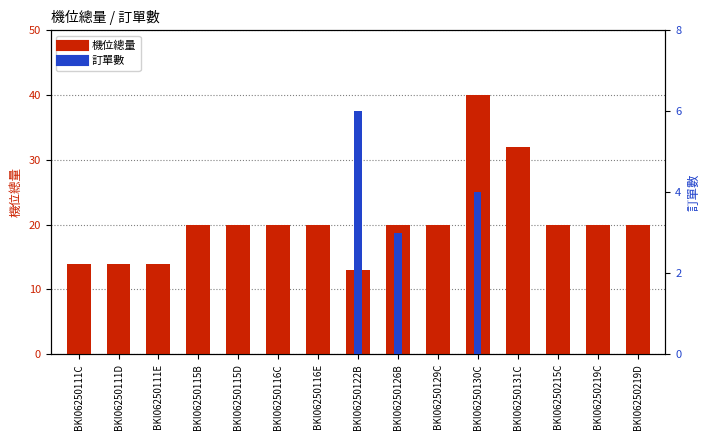

What is the average value of the 機位總量 series?

20